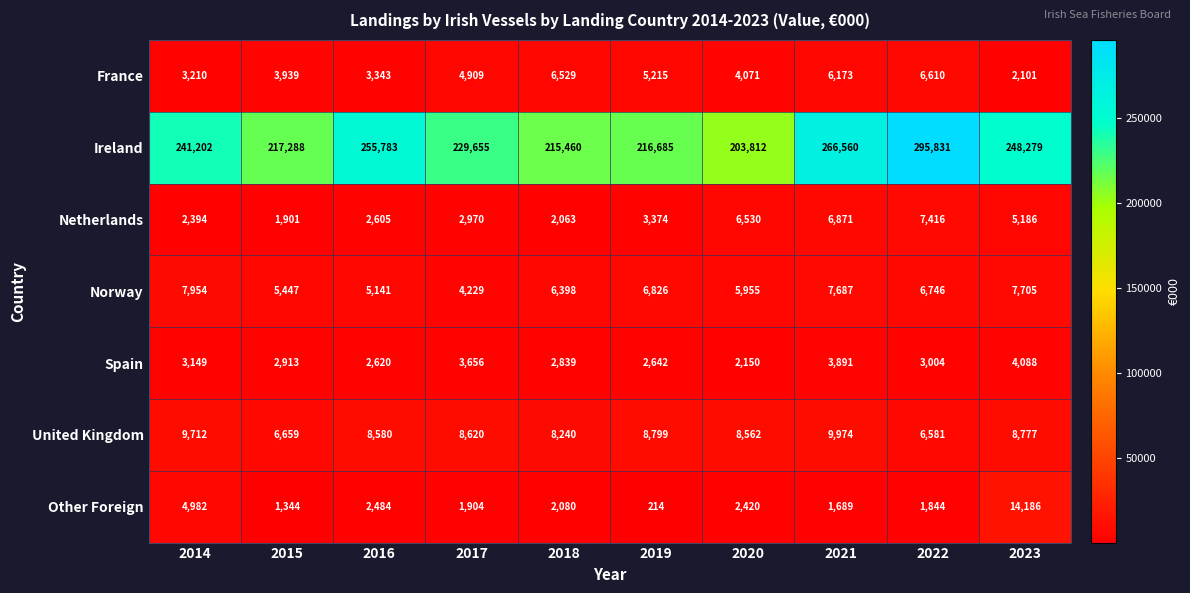

At which category does the chart reach its peak across all series?

2022